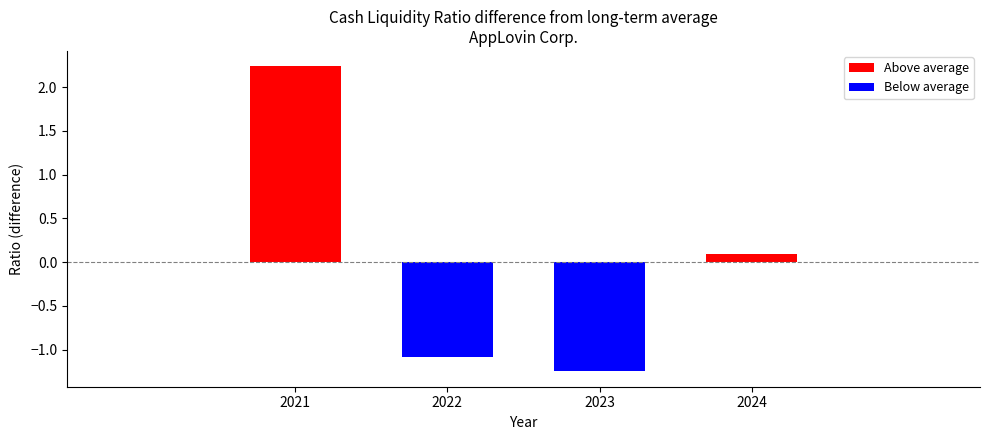

Rank the series by their maximum value, from highest to lowest.

Above average, Below average